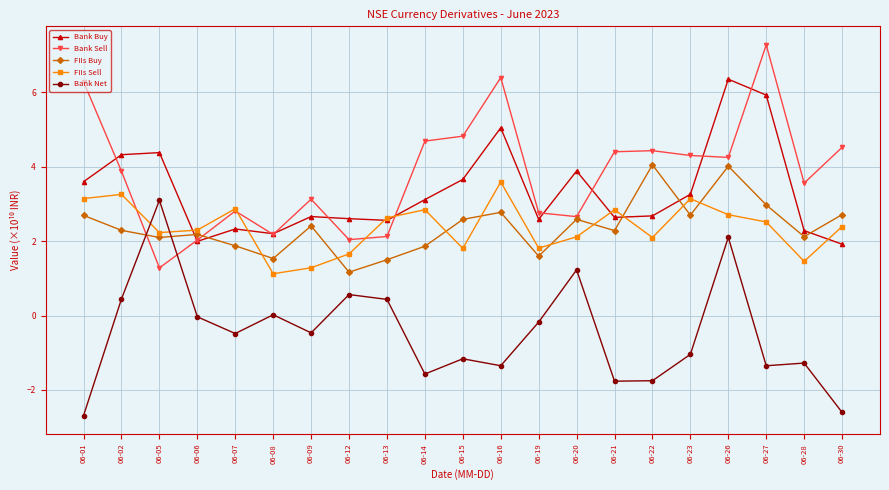

The value of Bank Sell at 06-01 is 3.8. True or false?

False